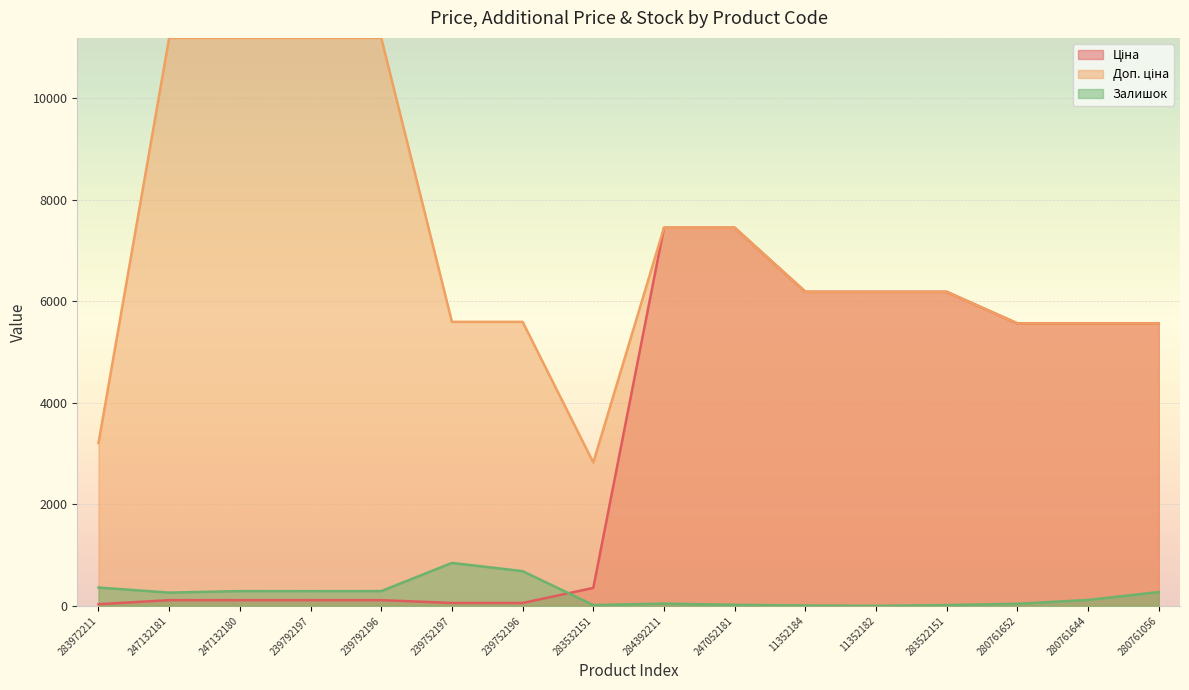

What are all the series names shown in the legend?

Ціна, Доп. ціна, Залишок